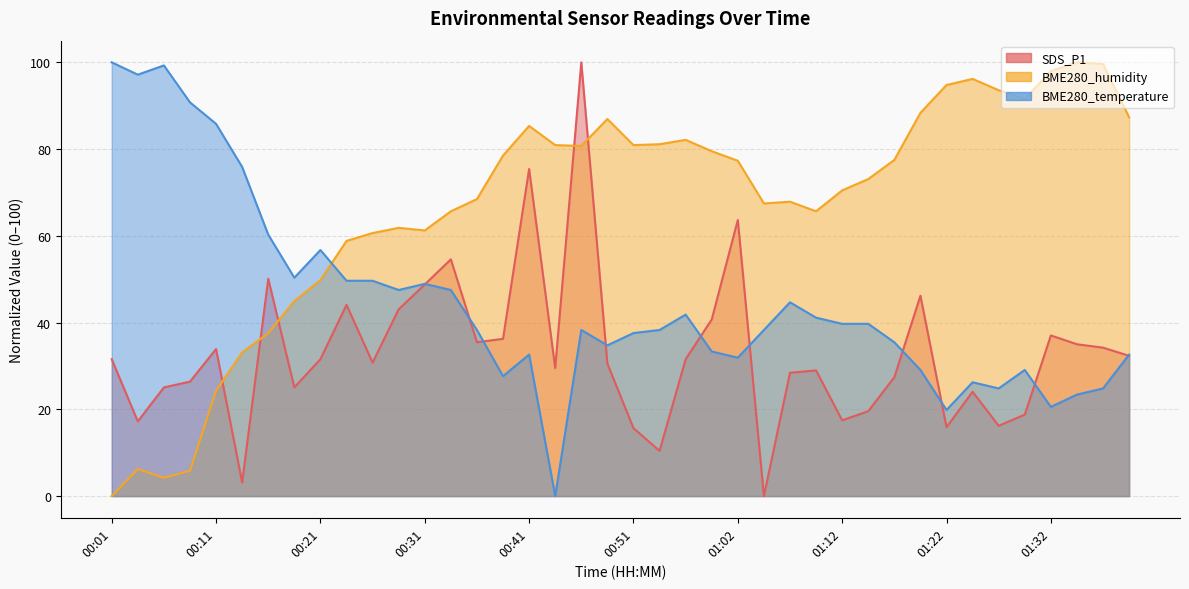

What is the difference between the highest and lowest values at 00:59?

46.2